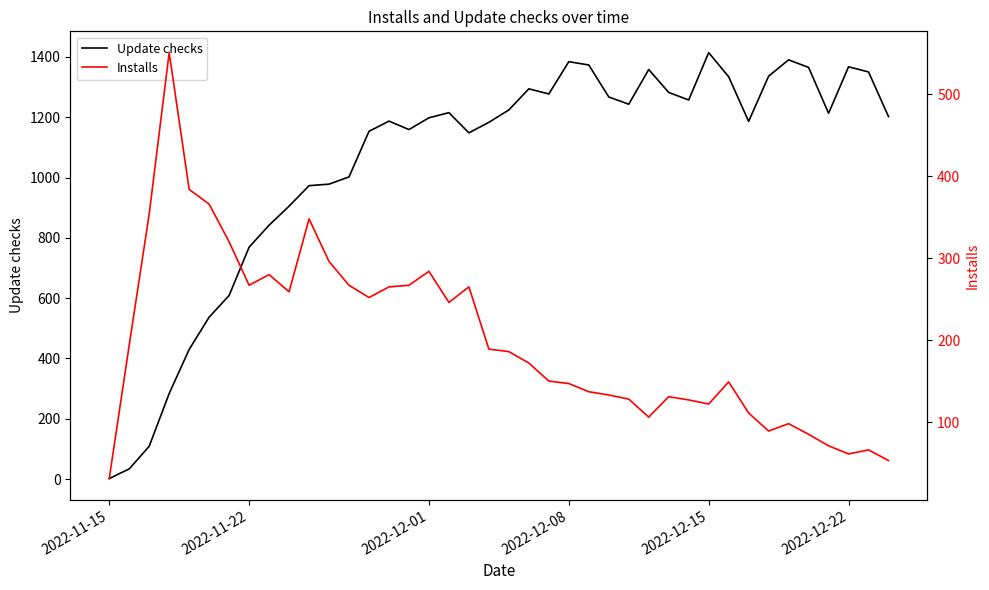

Does the chart have visible grid lines?

No